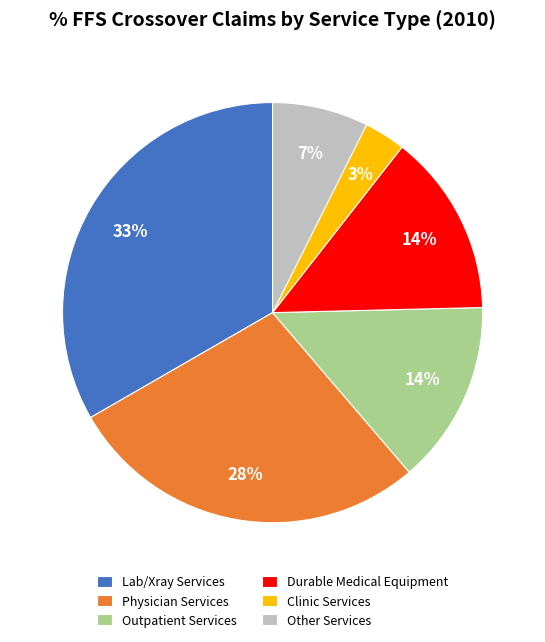

Between Physician Services and Lab/Xray Services, which is larger?

Lab/Xray Services